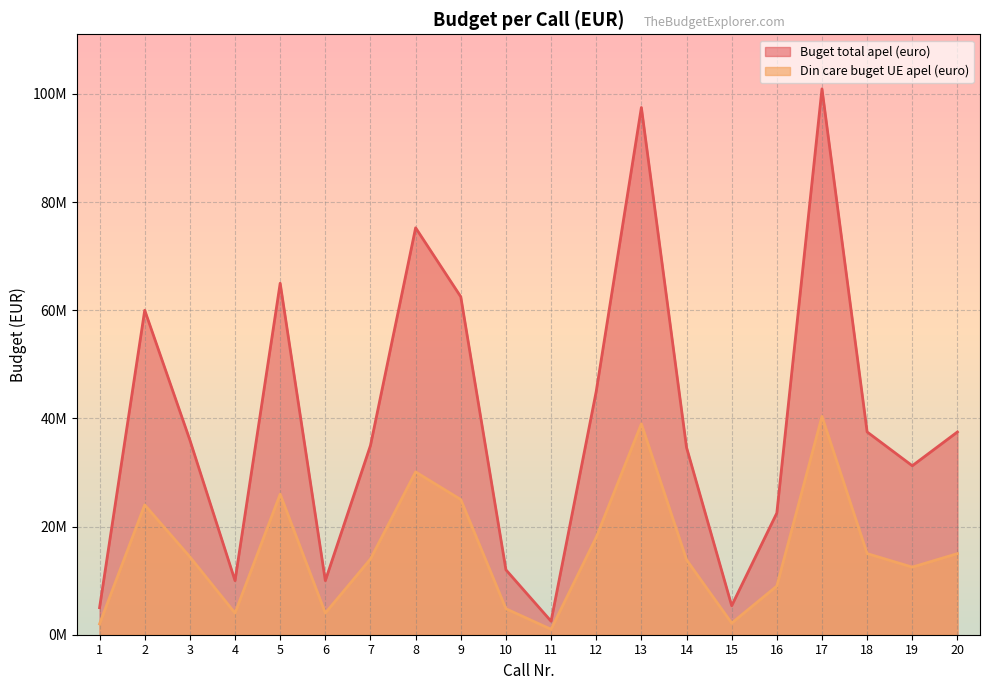

In Buget total apel (euro), how many points are lower than both neighbors (excluding endpoints)?

5